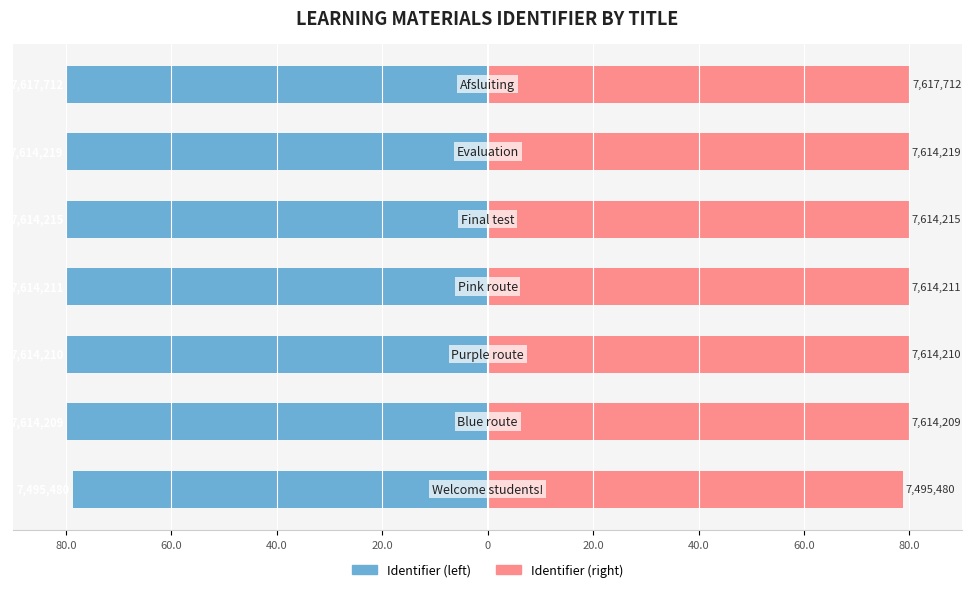

What is the difference between the highest and lowest values at 0?

159.9